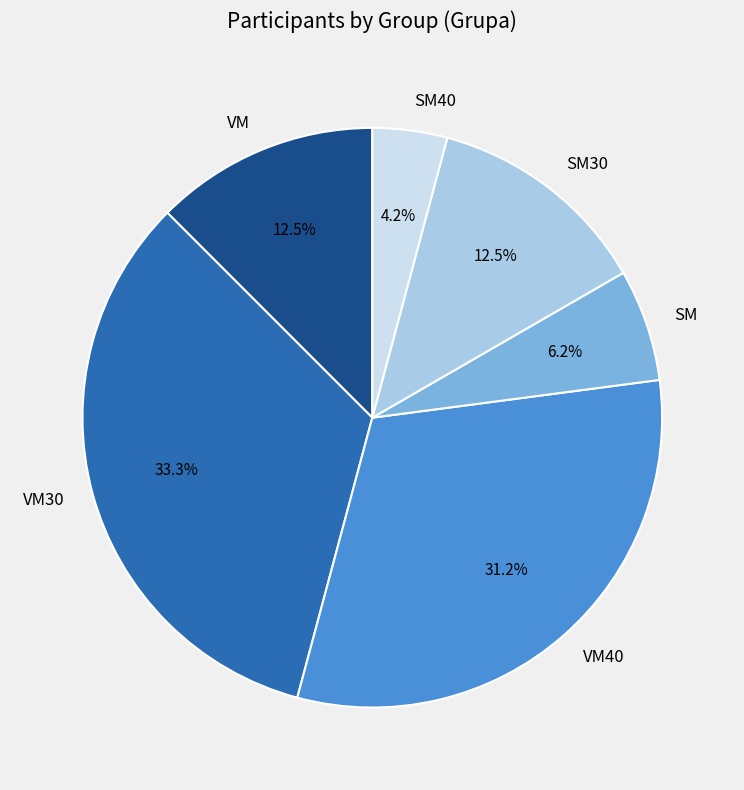

Which category has the smallest portion of the pie?

SM40